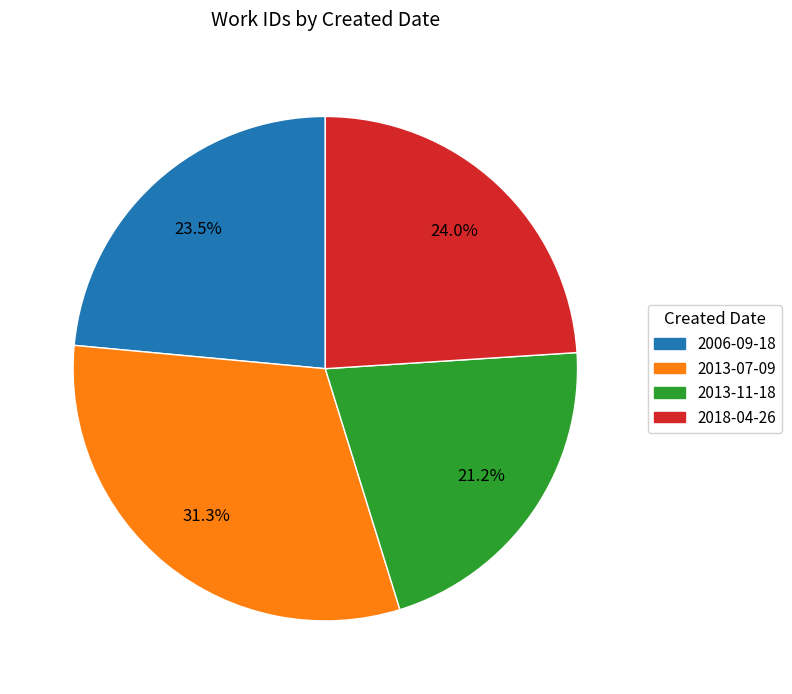

Is there a majority slice in this chart?

No